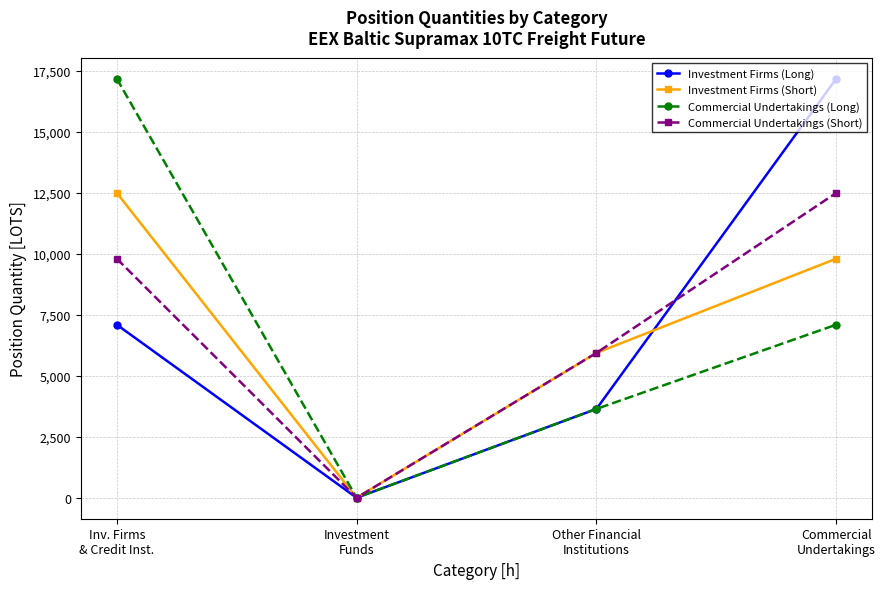

In Commercial Undertakings (Short), how many points are lower than both neighbors (excluding endpoints)?

1